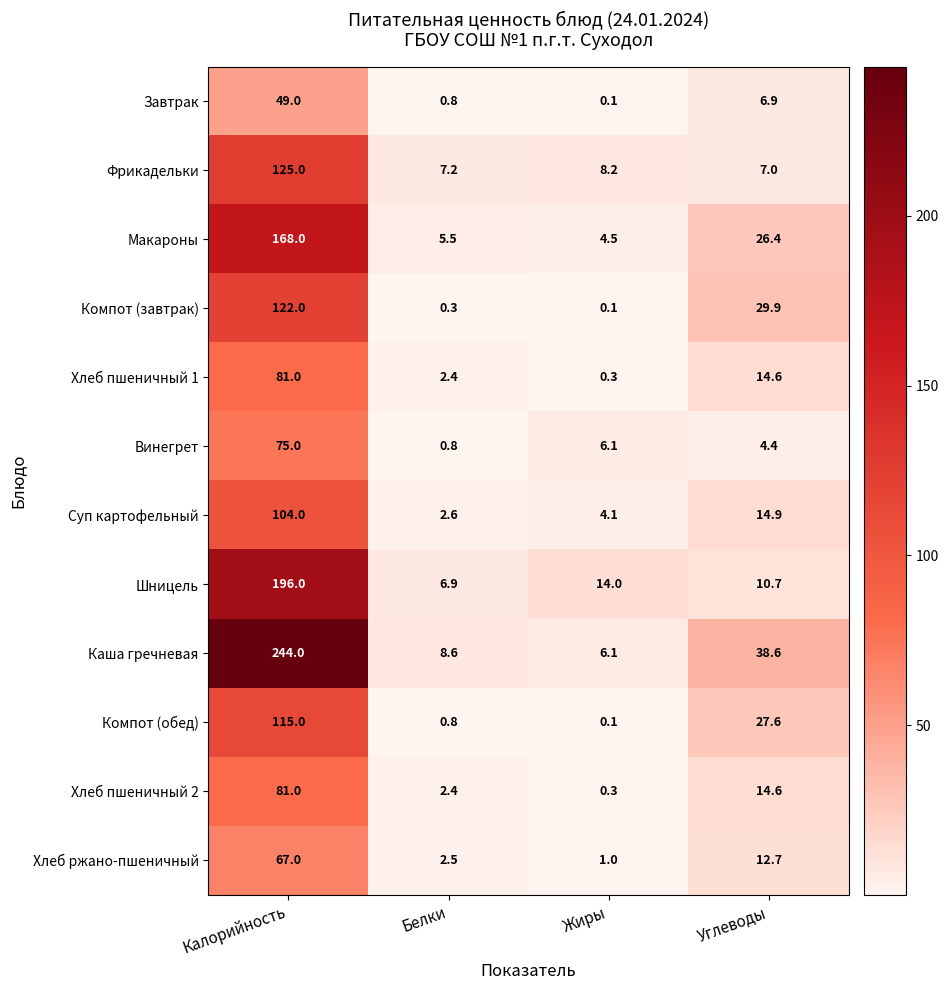

What is the difference between the highest and lowest values at Жиры?

13.9